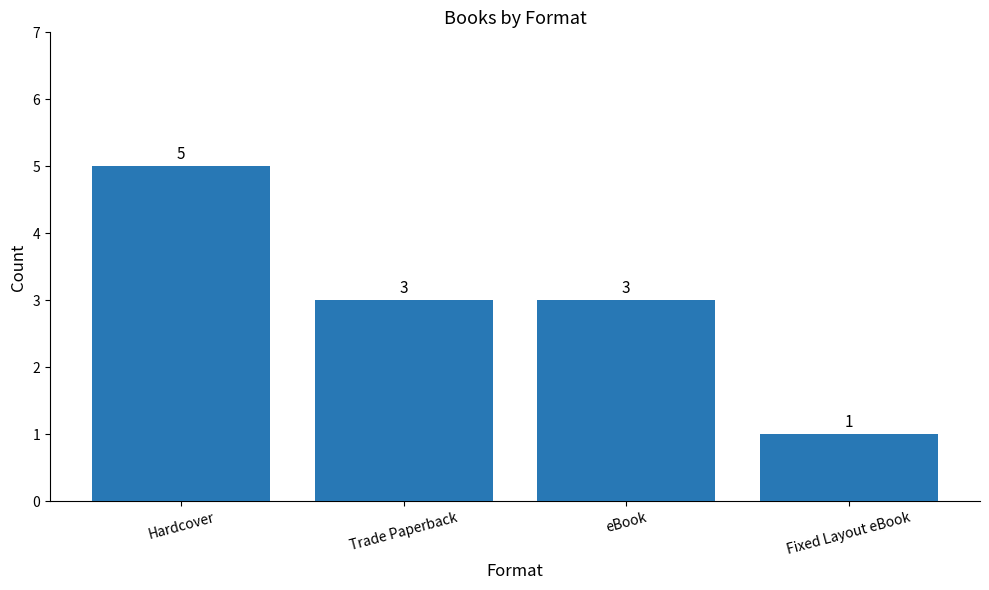

The chart shows a value of 5 at Trade Paperback. True or false?

False